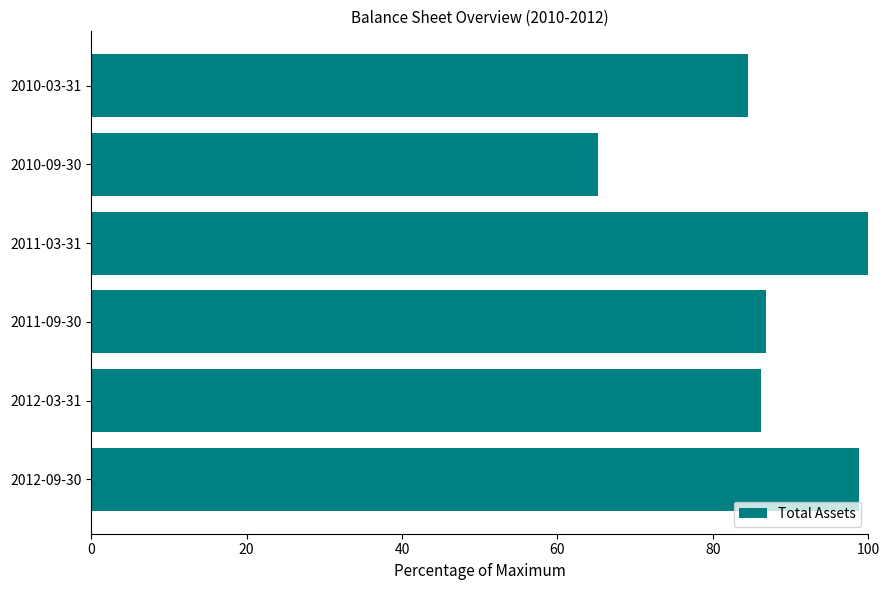

Does the chart contain stacked bars?

No